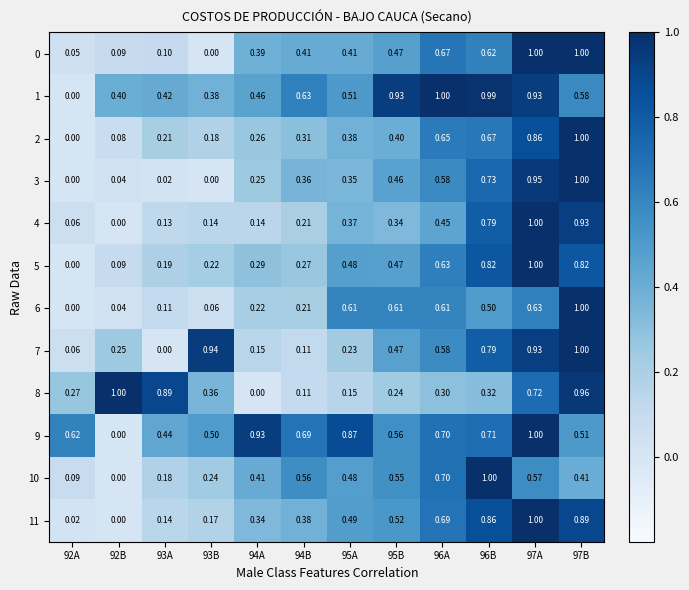

What is the spread (max minus min) of values at 93B?

0.9